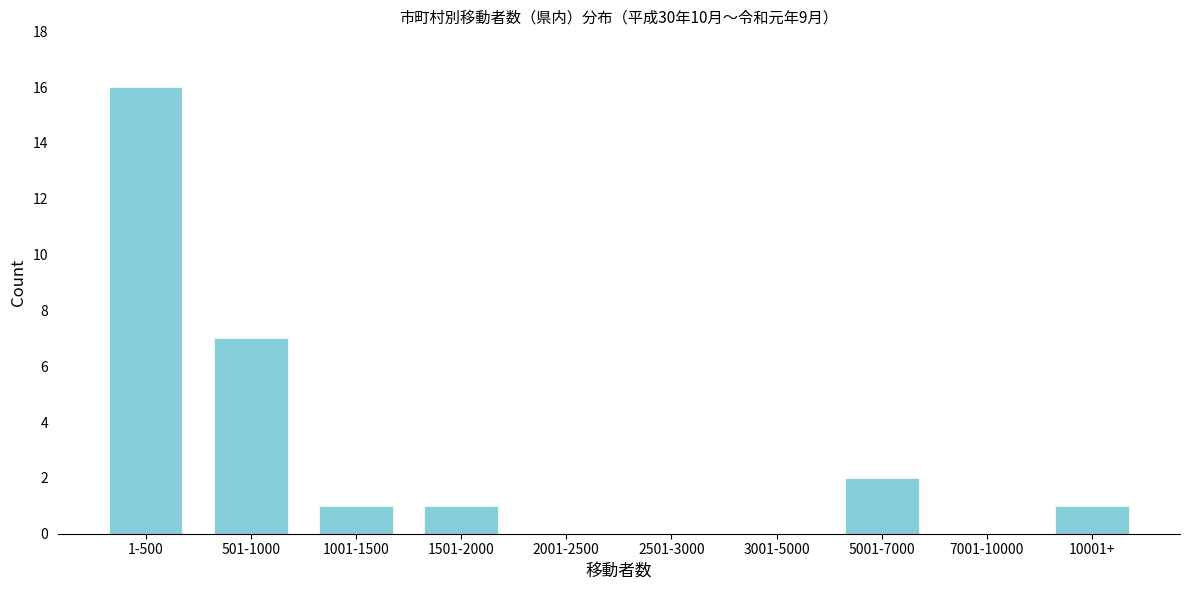

Reading right to left, transcribe all the data shown in this chart.

10001+=1	7001-10000=0	5001-7000=2	3001-5000=0	2501-3000=0	2001-2500=0	1501-2000=1	1001-1500=1	501-1000=7	1-500=16